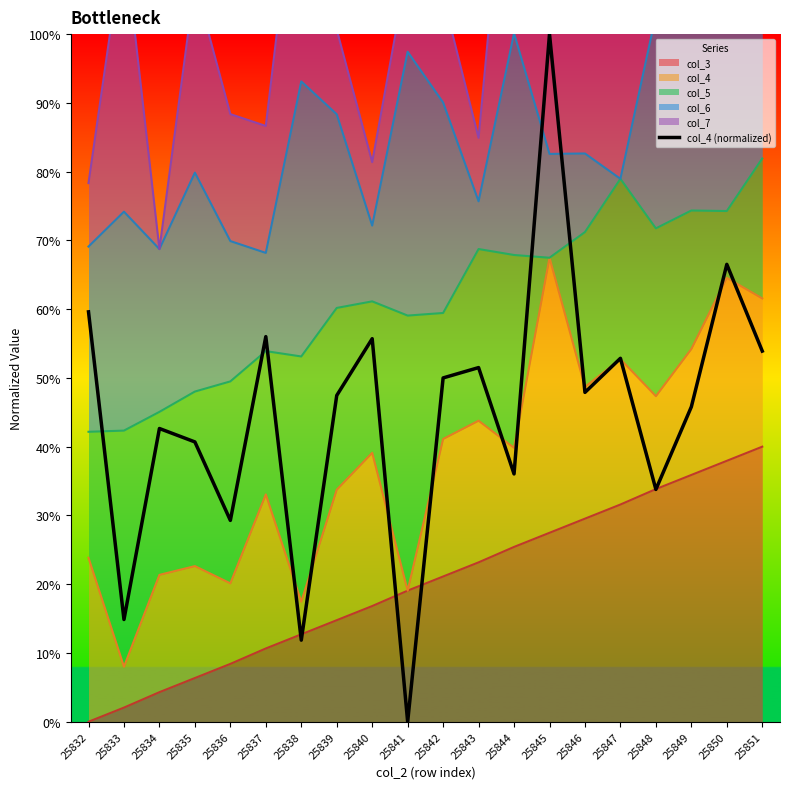

How many data points does each series have?

20